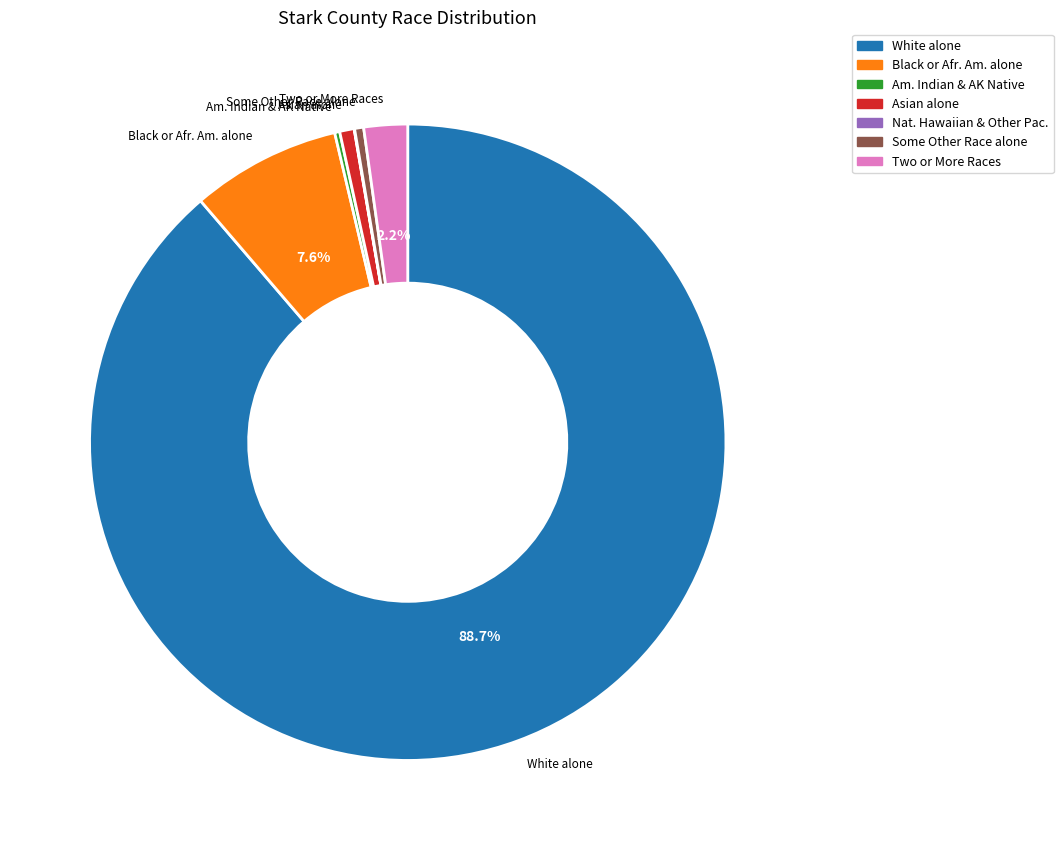

Does any single category account for the majority?

Yes